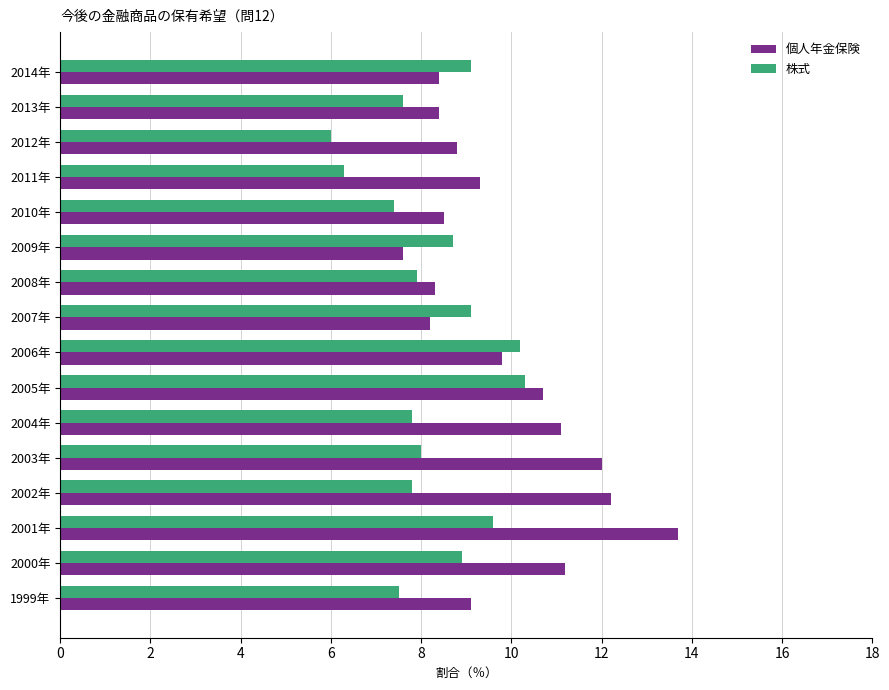

Rank the series by their average value, from highest to lowest.

個人年金保険, 株式